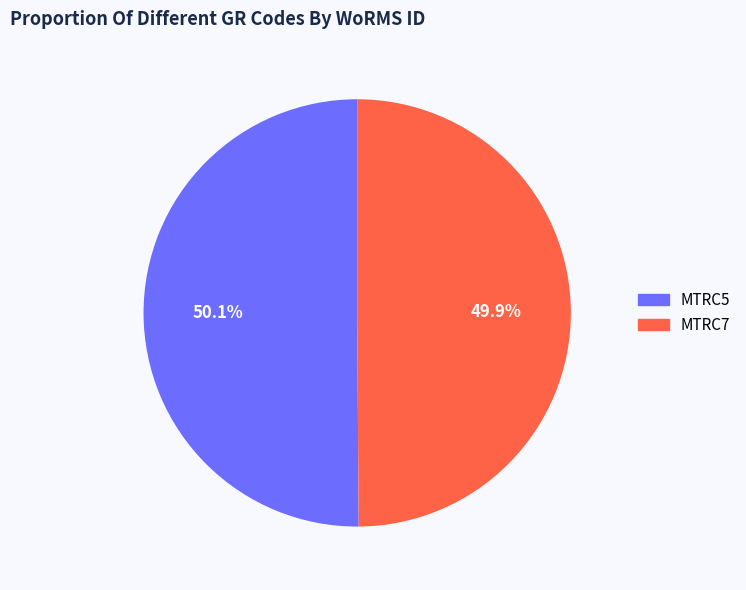

Is there any slice that represents more than half of the pie?

Yes